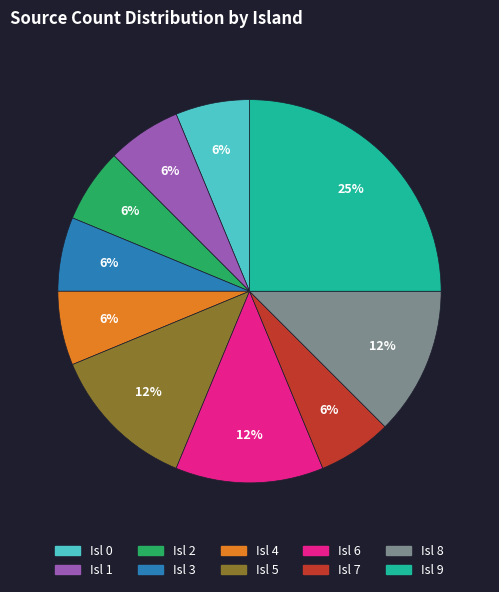

To the nearest percent, what is the average slice percentage?

10%